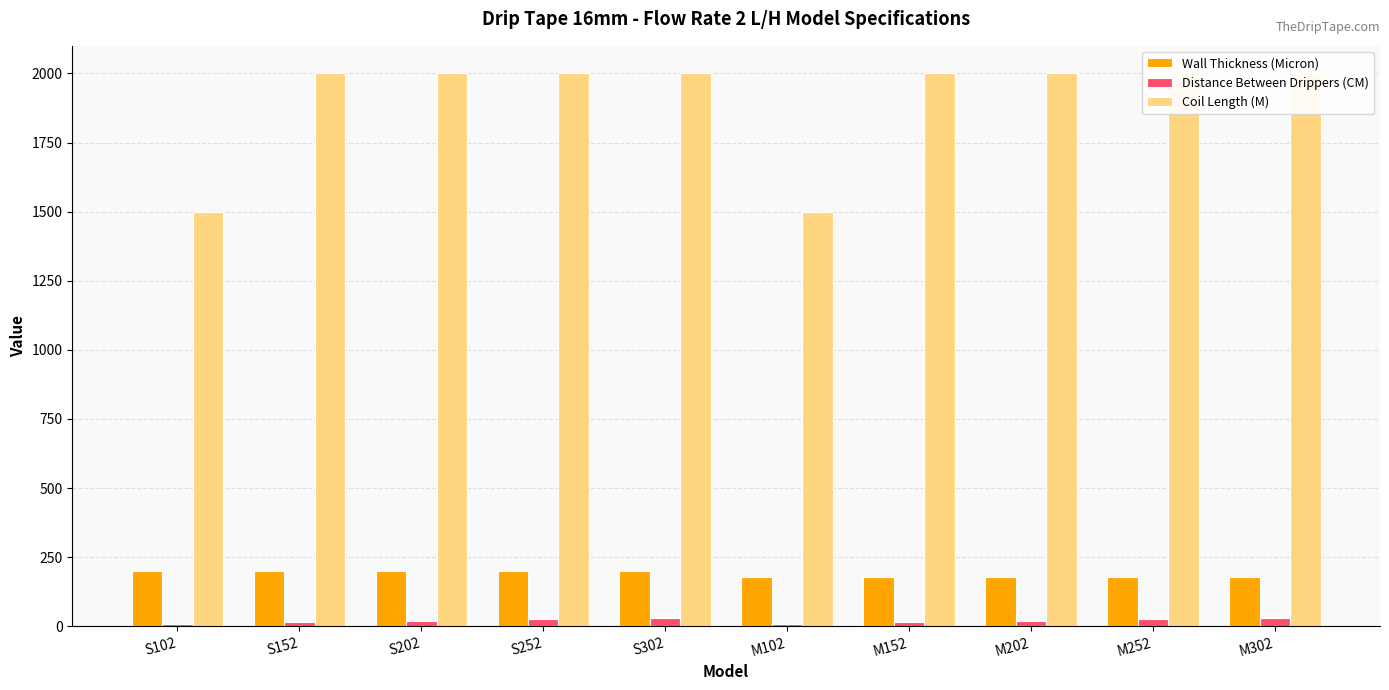

Reading left to right, extract all data points from this chart.

Wall Thickness (Micron): 200	200	200	200	200	180	180	180	180	180
Distance Between Drippers (CM): 10	15	20	25	30	10	15	20	25	30
Coil Length (M): 1500	2000	2000	2000	2000	1500	2000	2000	2000	2000